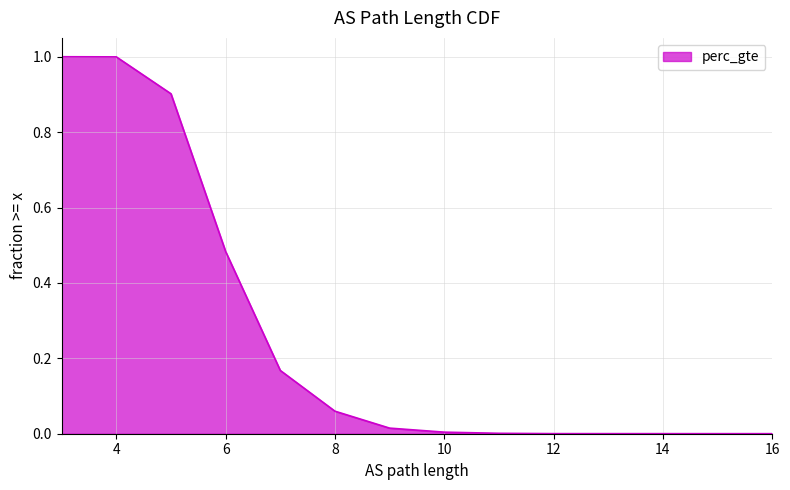

What is the approximate value at 6?

0.5